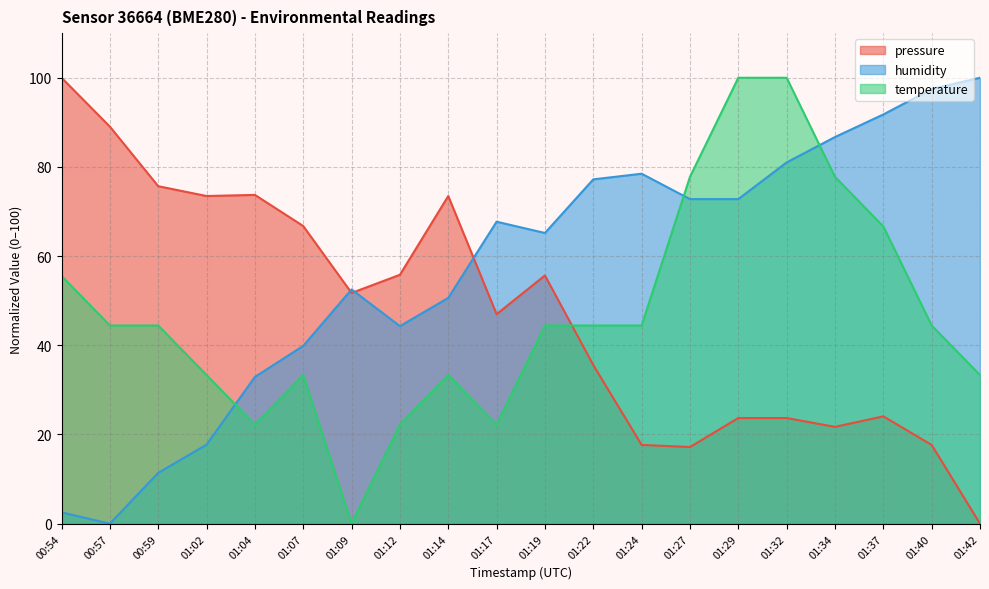

Where is pressure nearest to the value 50?

01:09